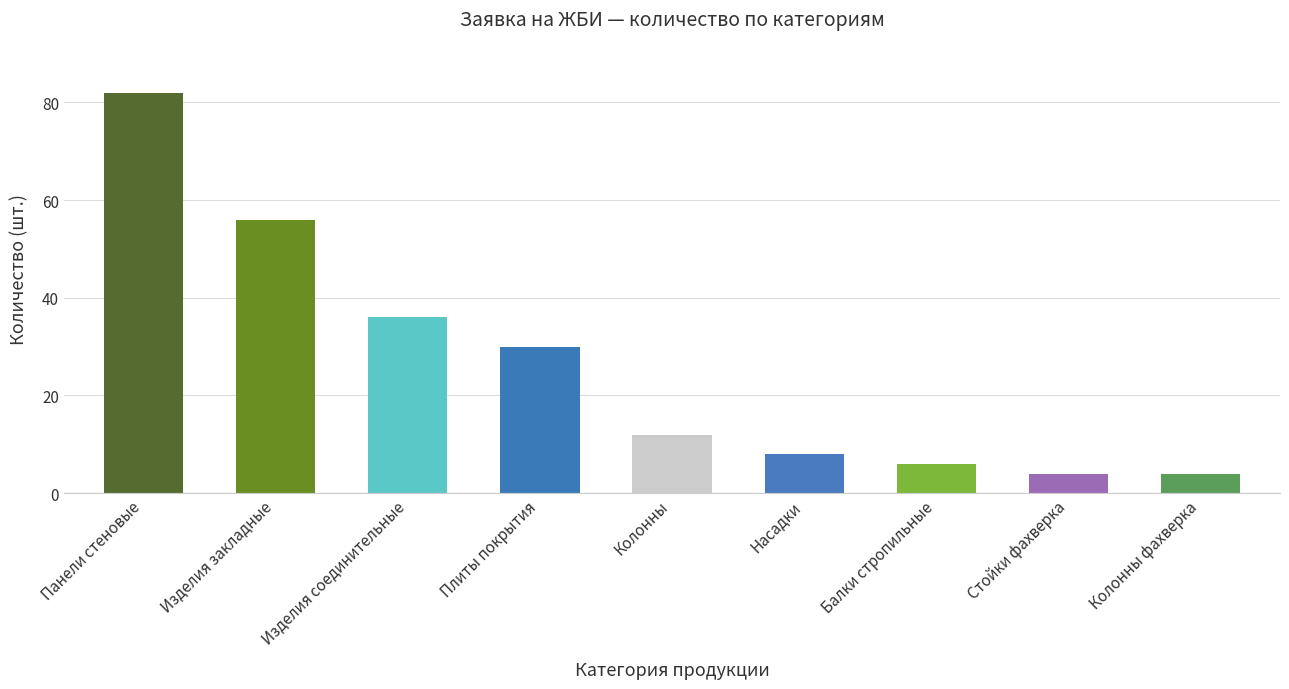

What position from the right is Насадки?

4